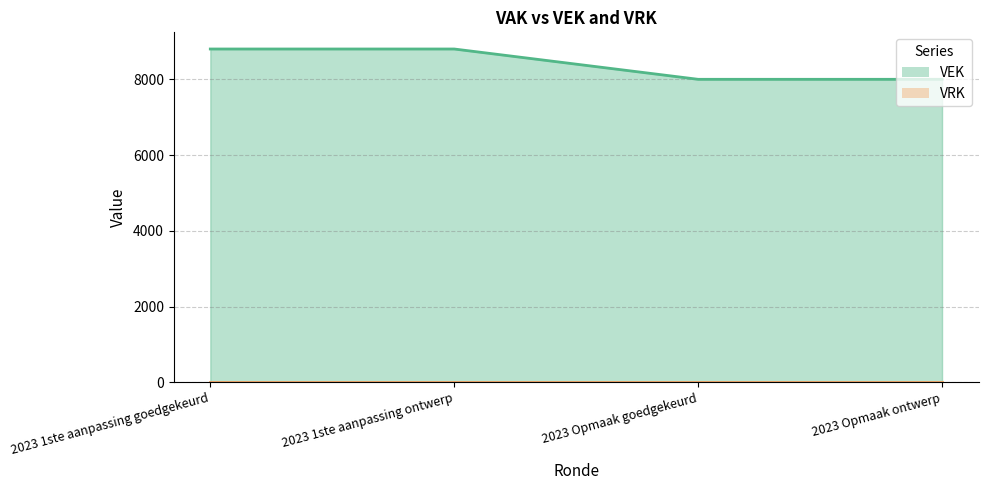

Is it true that the value at 2023 Opmaak goedgekeurd is 8000?

True